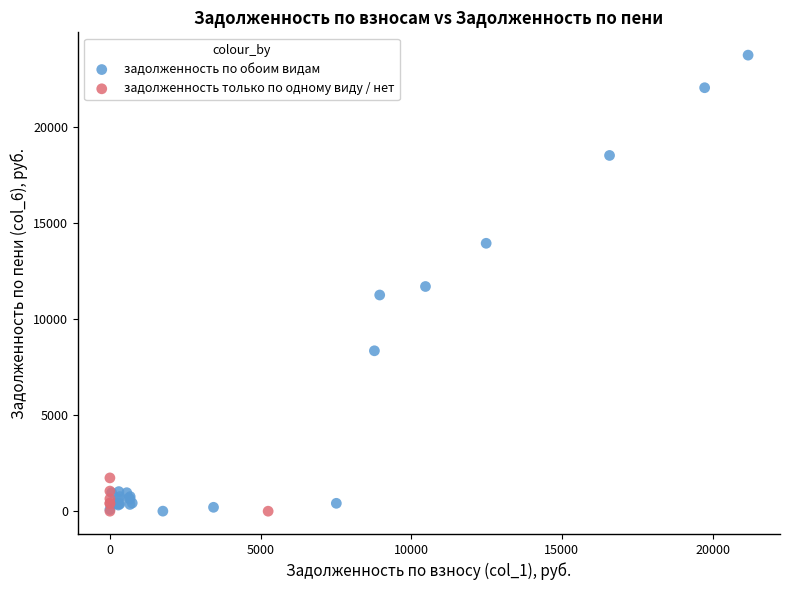

What are all the series names shown in the legend?

задолженность по обоим видам, задолженность только по одному виду / нет